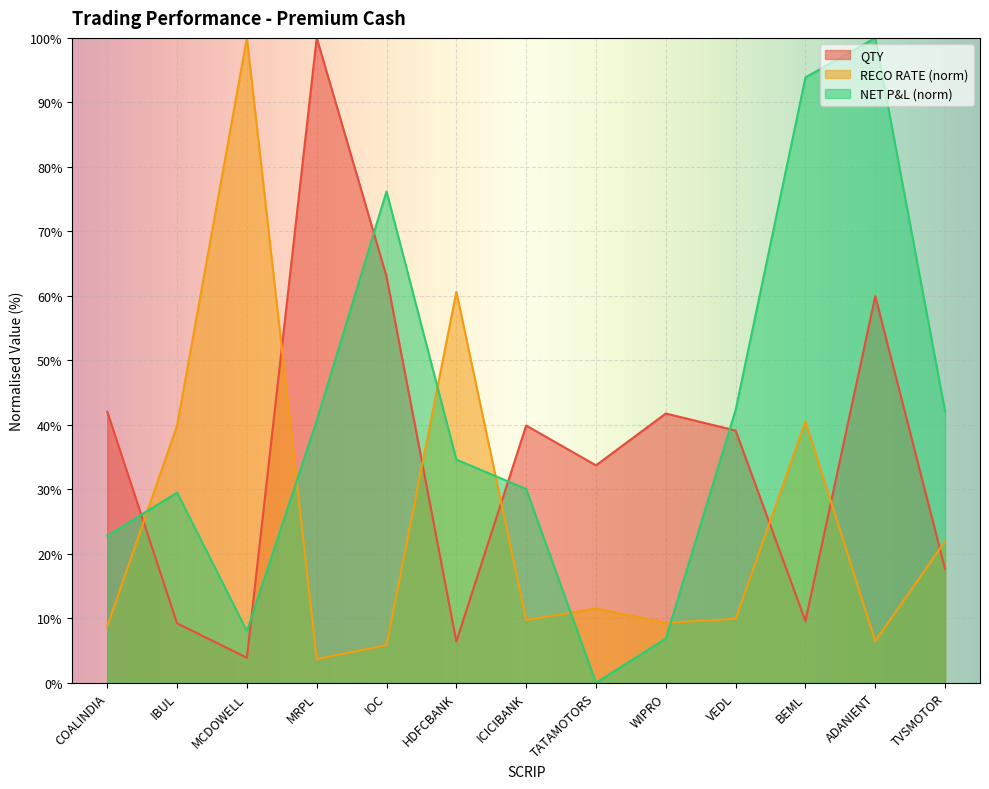

What is the greatest value displayed?

100.0